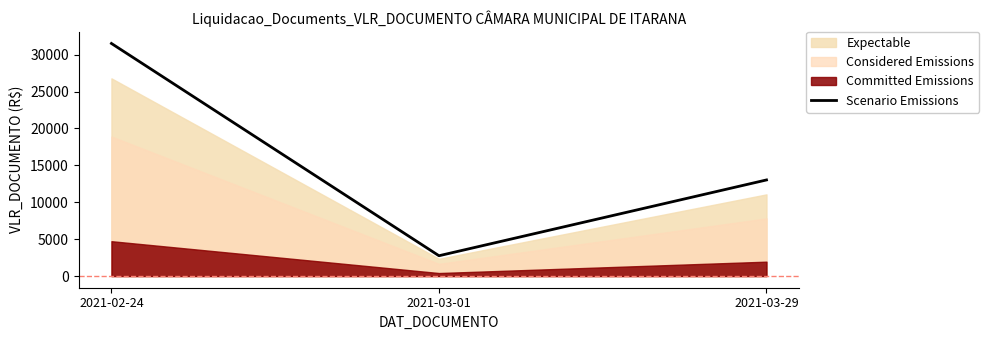

Is it true that the value at 2021-03-01 is 2756.7?

True